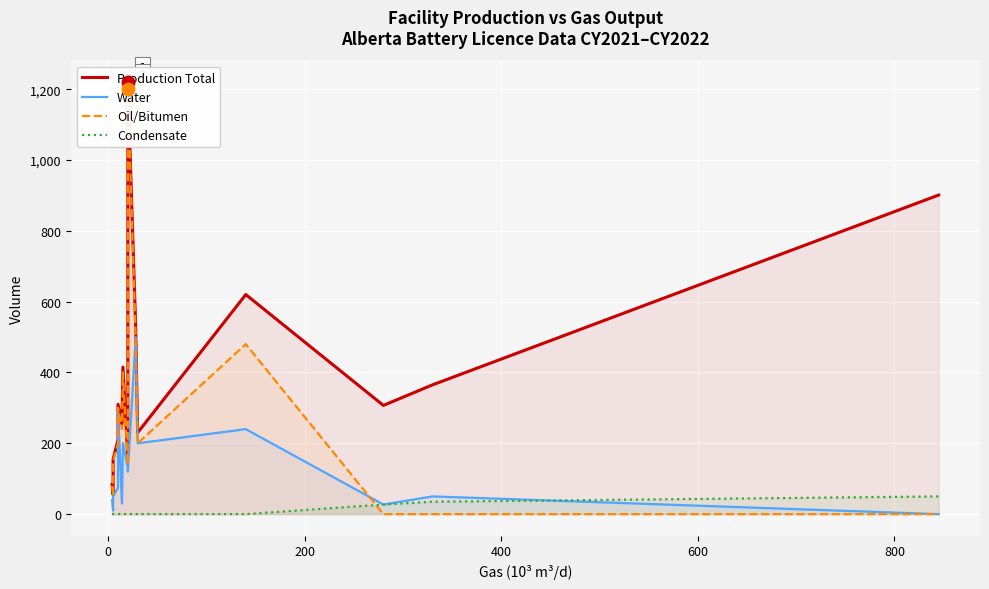

How many intersections are there between Water and Condensate?

1